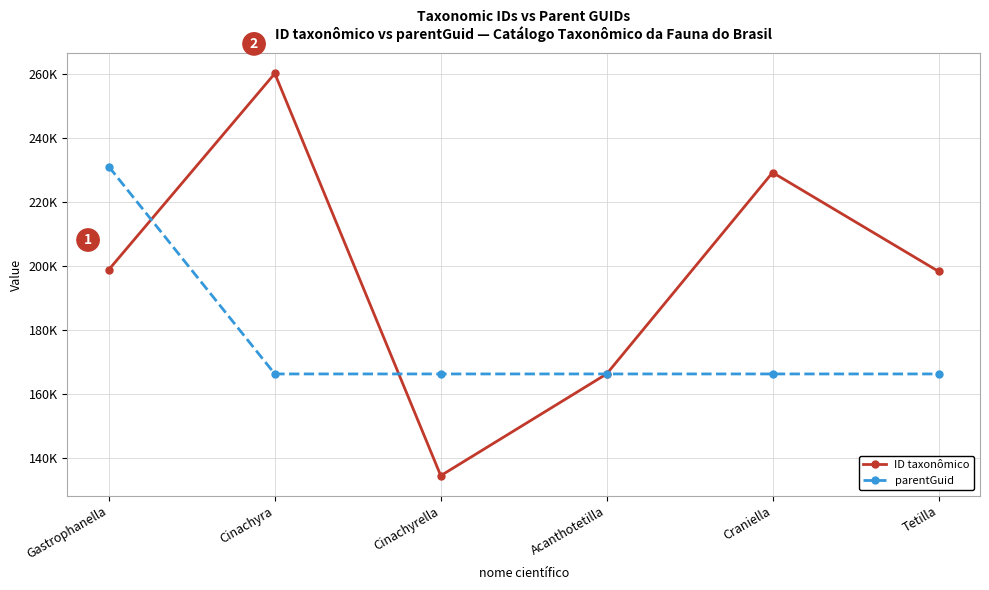

Is this an area chart (filled region under the line)?

No